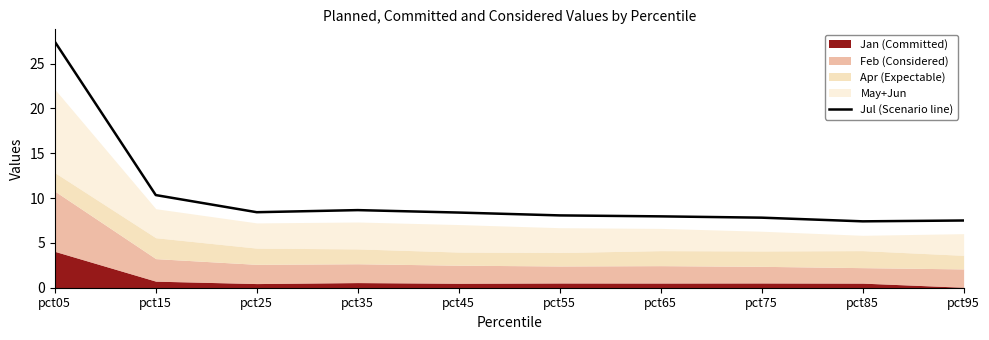

True or false: the data shows 2.6 at pct55.

False